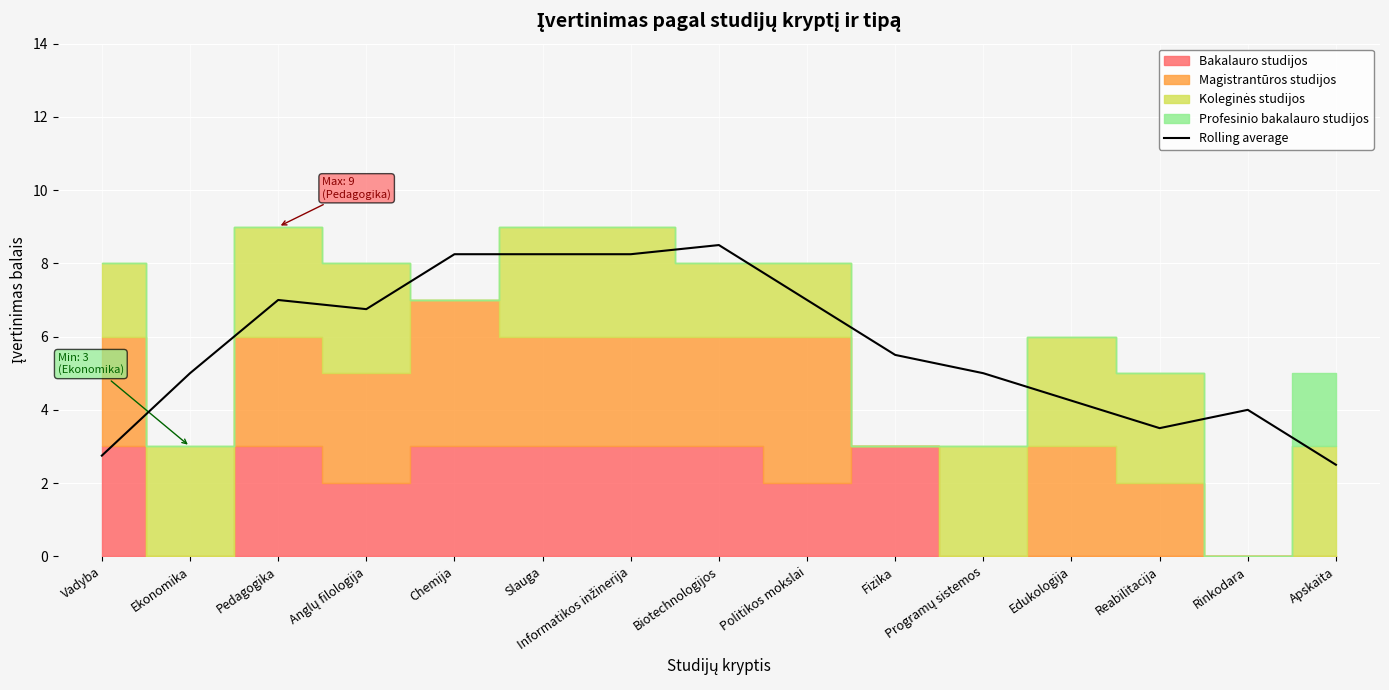

How many interior local peaks (higher than both neighbors) does the data have?

3